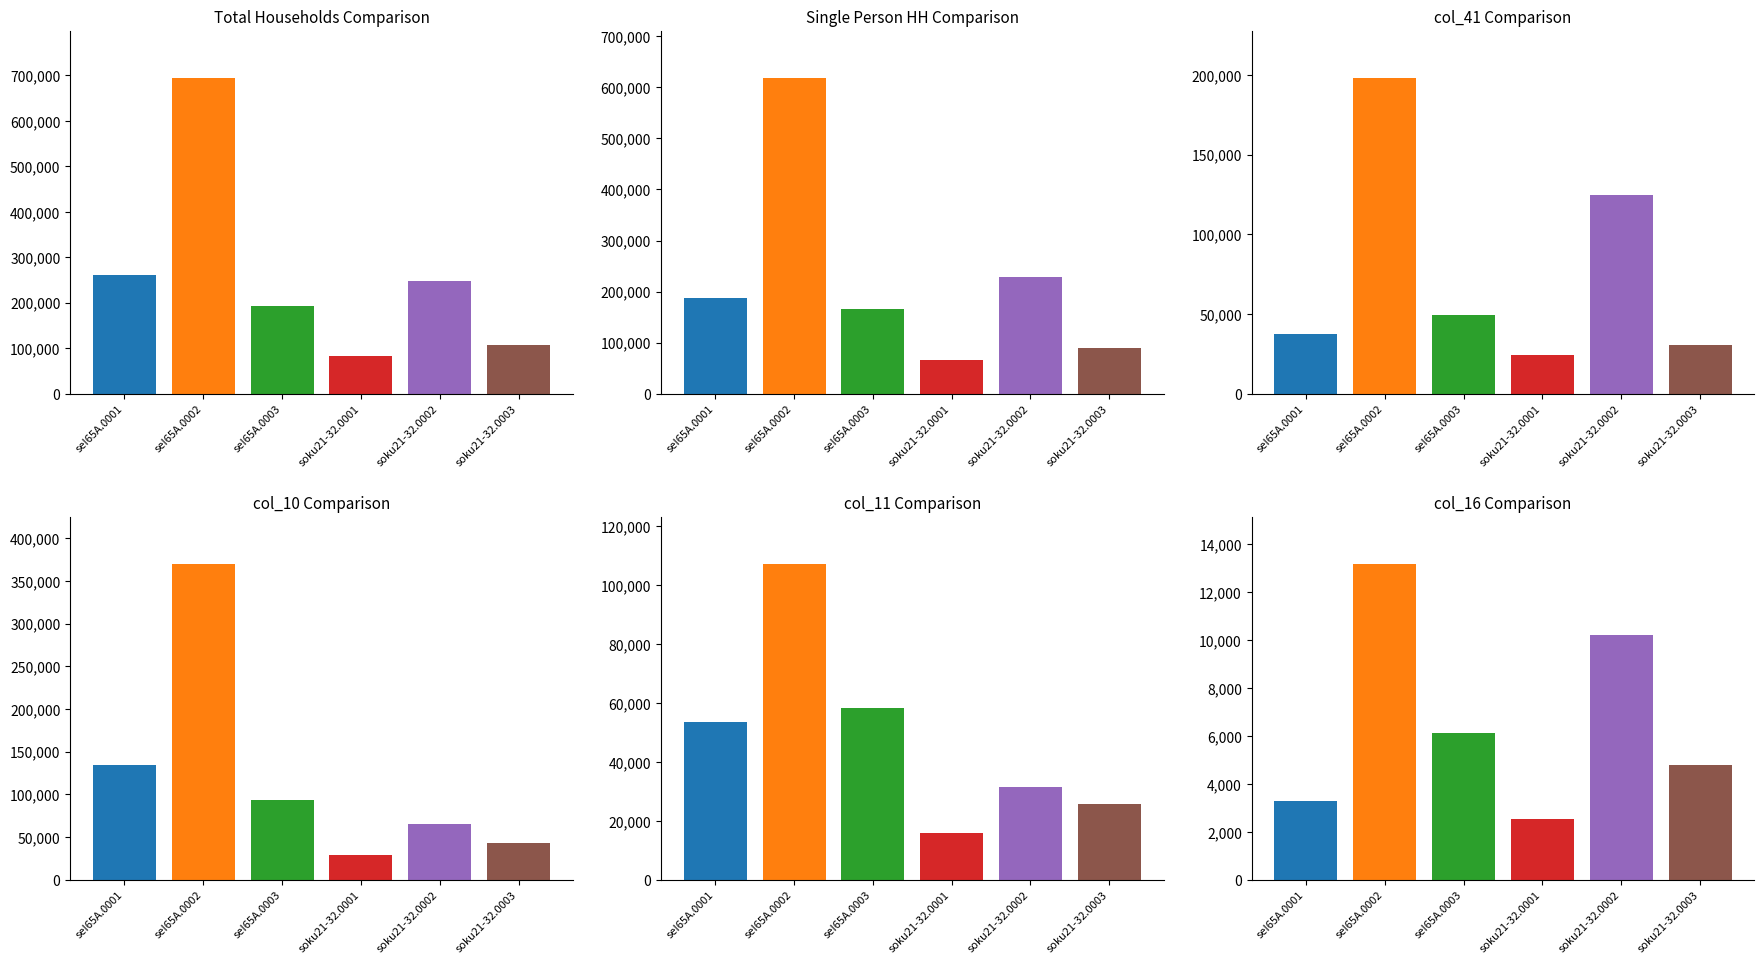

What is the label of the 5th bar from the right?

seI65A.0002